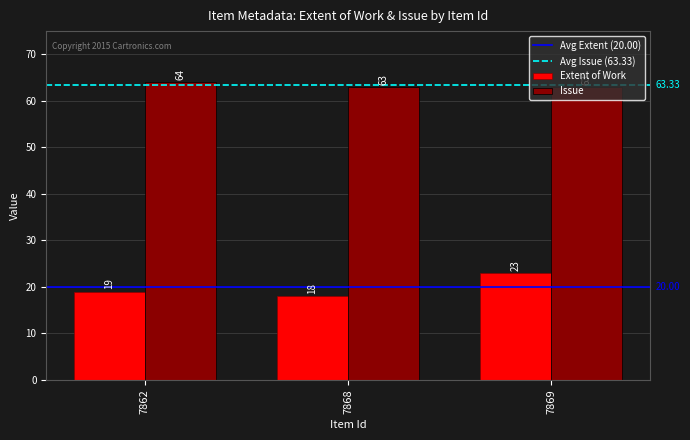

Read the Extent of Work value at 7868.

18